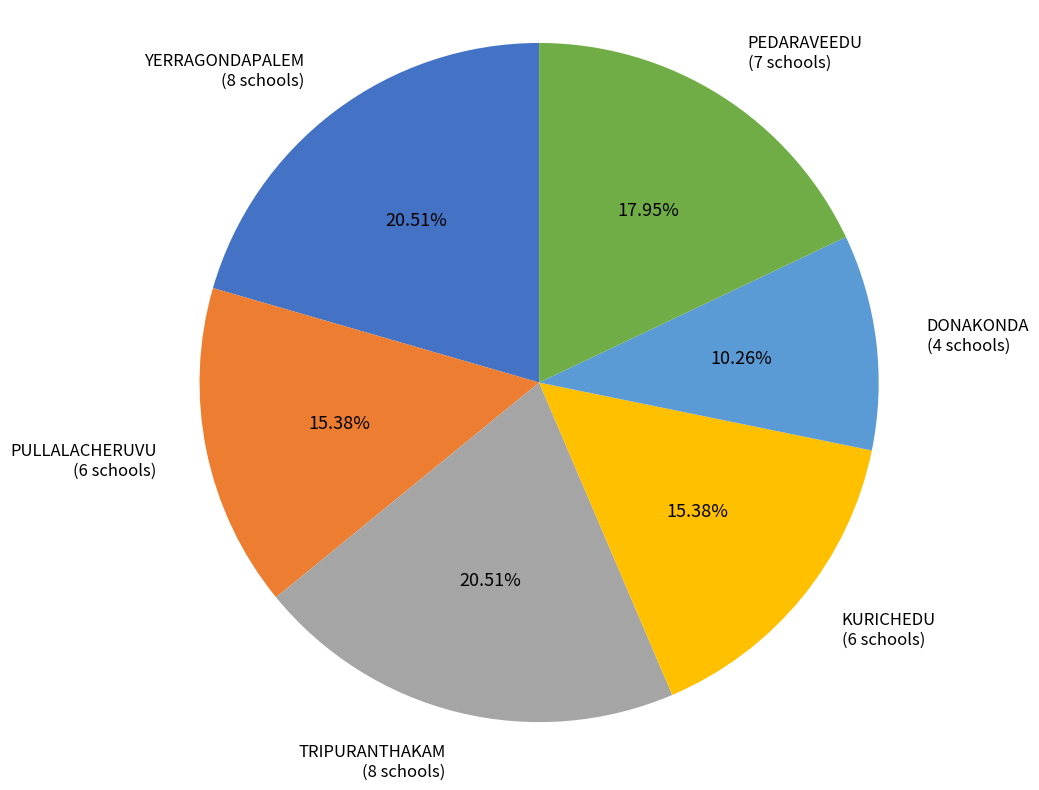

What is the total percentage of PEDARAVEEDU and PULLALACHERUVU?

33.3%